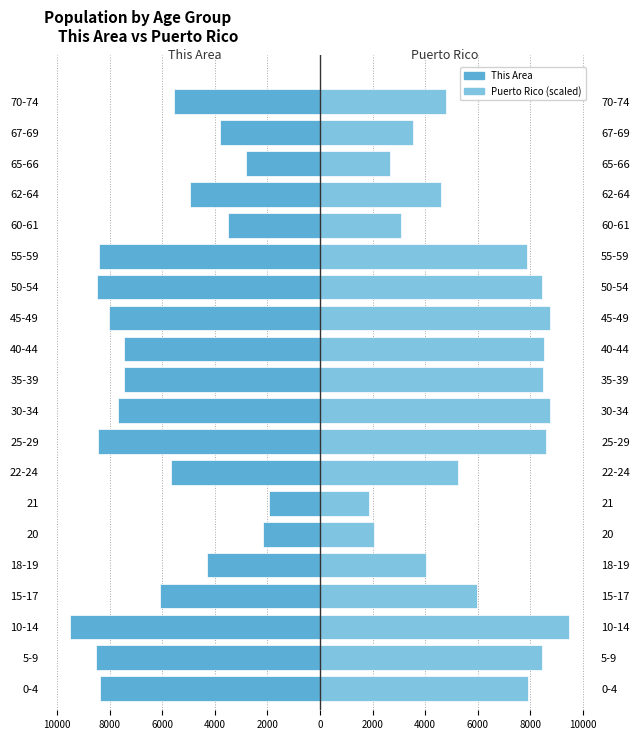

Between 35-39 and 67-69, which series saw the biggest shift?

Puerto Rico (scaled)